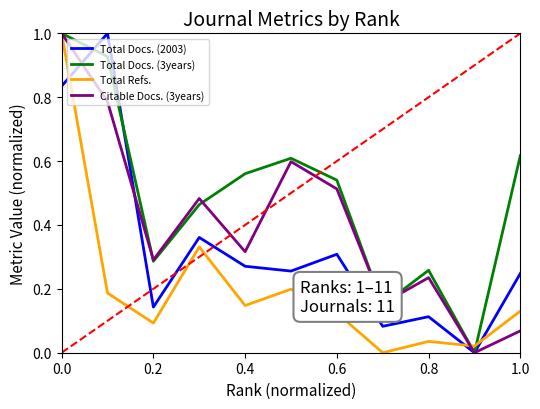

True or false: Total Docs. (2003) and Total Refs. intersect in this chart.

True